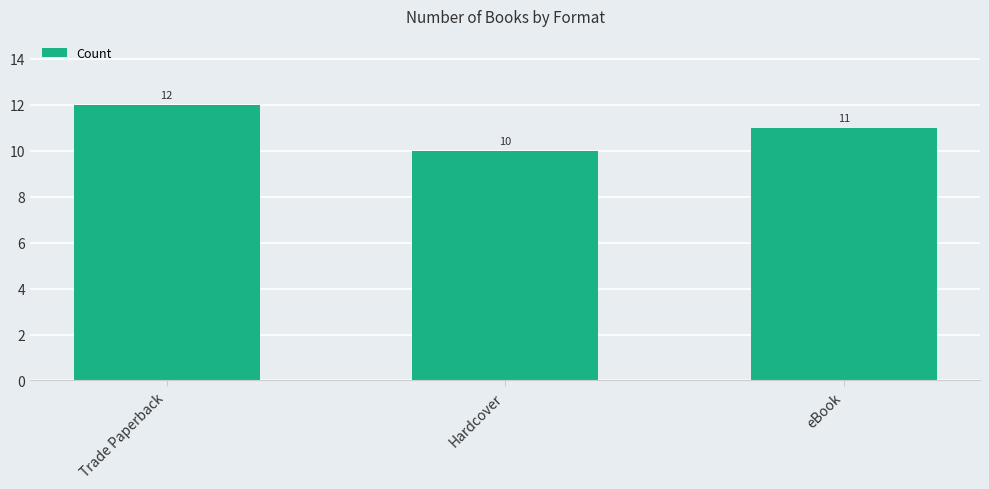

What is the sum of the values at Trade Paperback and eBook?

23